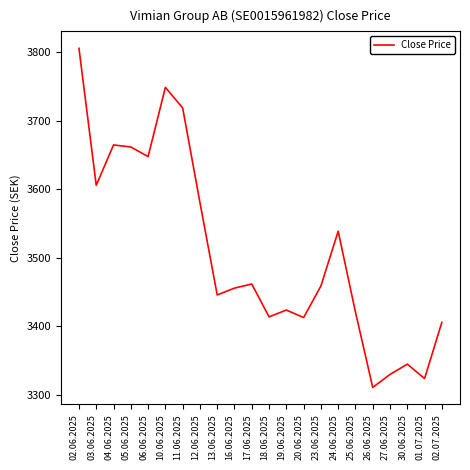

What is the difference between the maximum and minimum values?

495